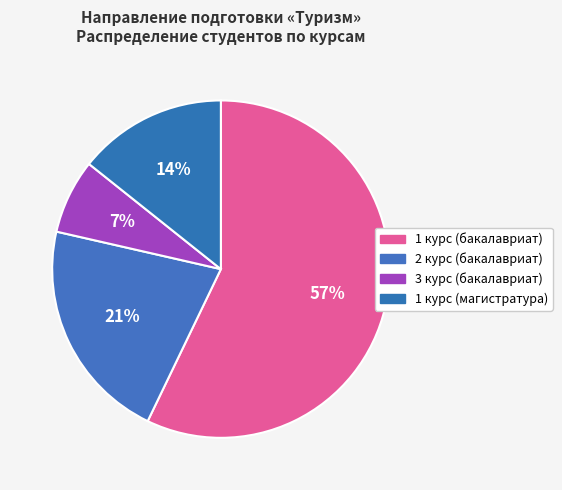

Does 1 курс (бакалавриат) represent more than half of the total?

Yes